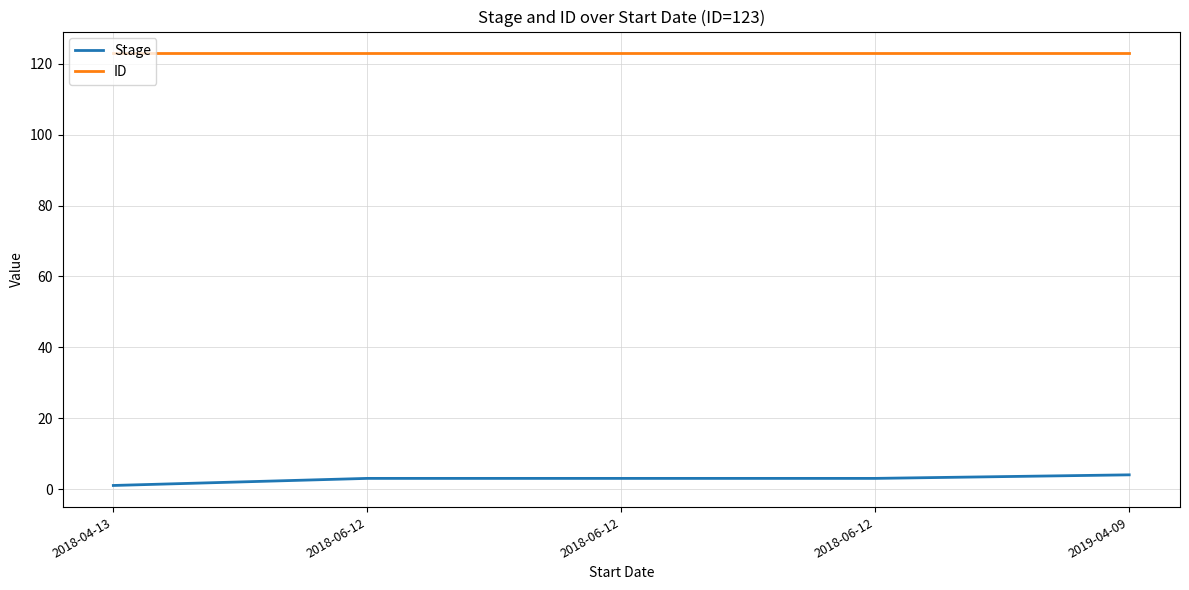

What is the smallest value displayed?

1